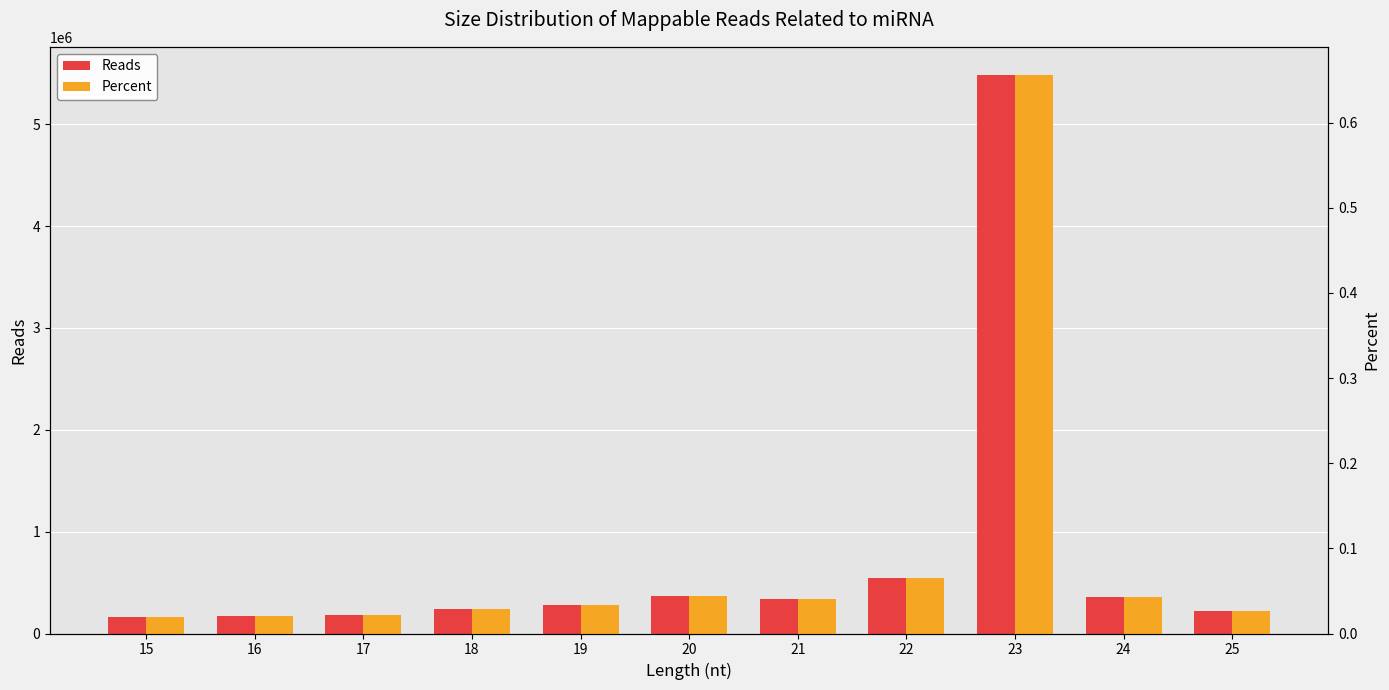

True or false: Reads has a value of 161876.0 at 15.

True